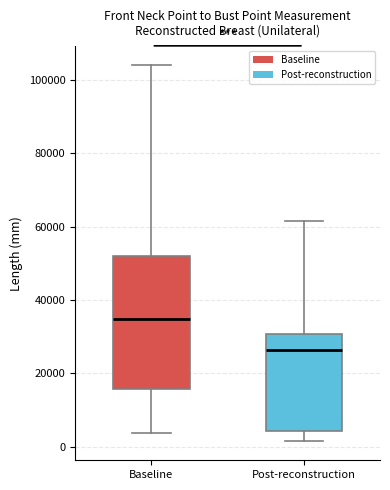

Where does the lower whisker of the box for Baseline end on the y-axis? The values are not printed on the chart, so give them approximately, as read against the axis.

4000